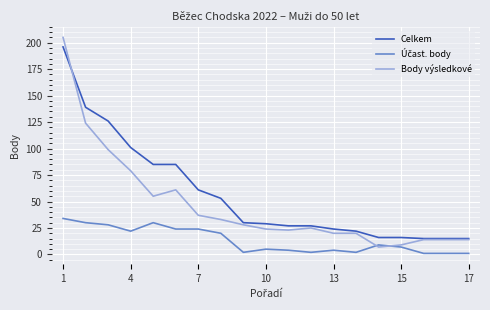

How many lines are shown in the chart?

3